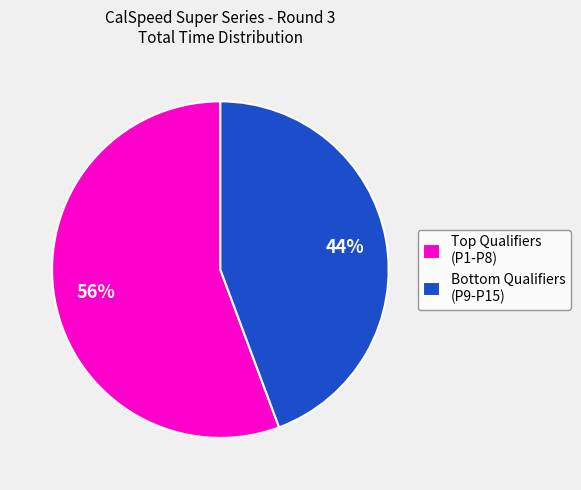

To the nearest percent, what is the average slice percentage?

50%